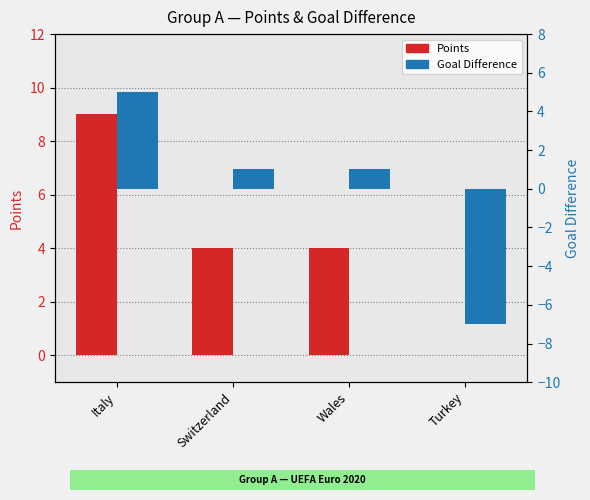

At which category is the sum across all series the highest?

Italy